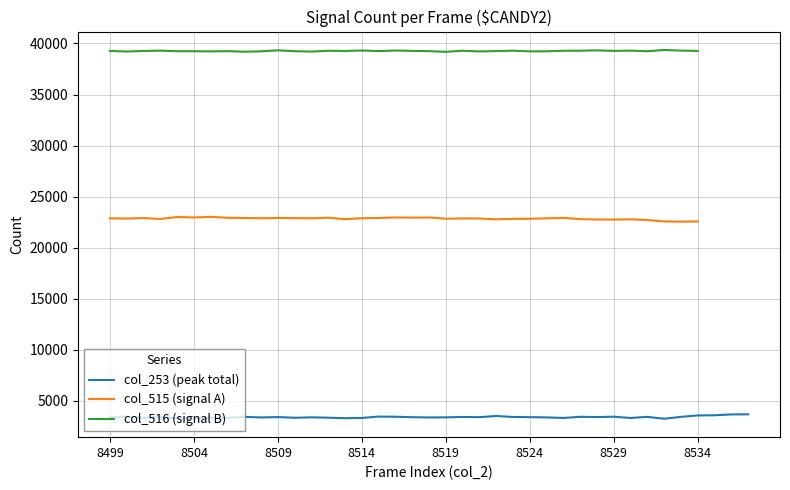

At which label does col_516 reach its peak?

8532